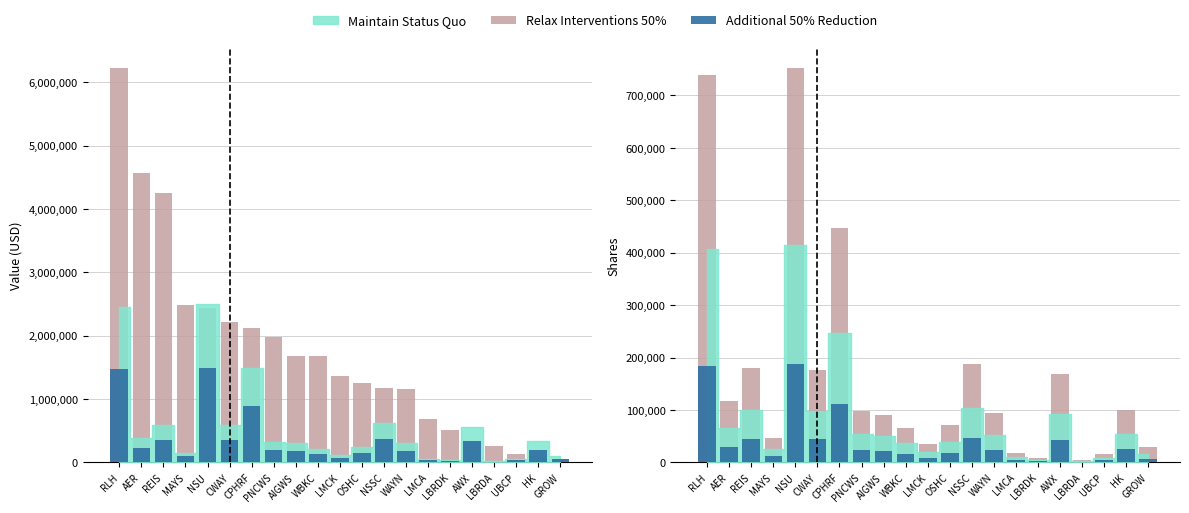

Between AER and LBRDA, which series saw the biggest shift?

Relax Interventions 50%